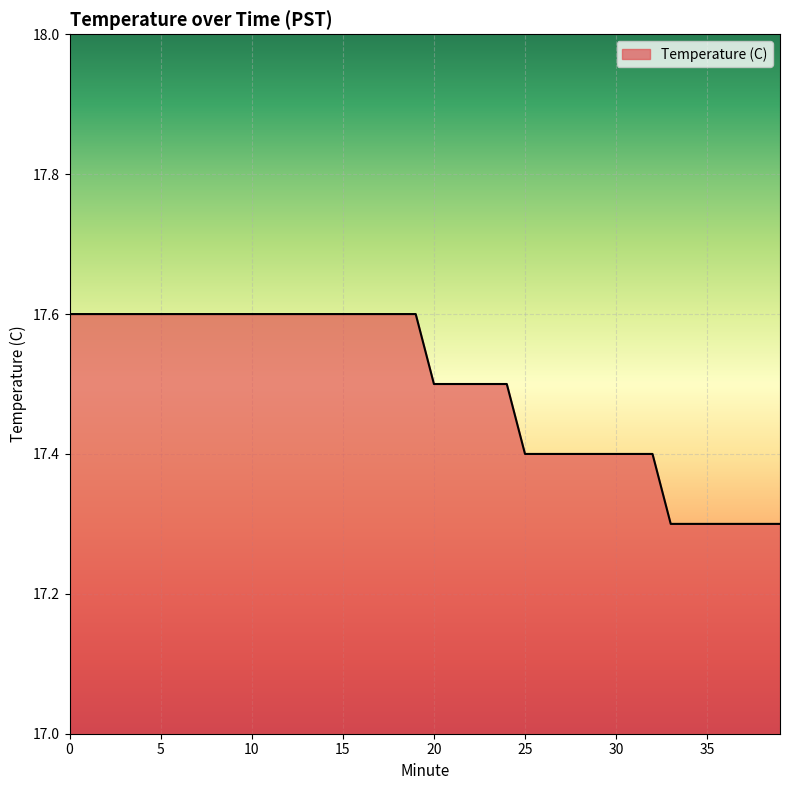

Reading left to right, extract all data points from this chart.

17.6	17.6	17.6	17.6	17.6	17.6	17.6	17.6	17.6	17.6	17.6	17.6	17.6	17.6	17.6	17.6	17.6	17.6	17.6	17.6	17.5	17.5	17.5	17.5	17.5	17.4	17.4	17.4	17.4	17.4	17.4	17.4	17.4	17.3	17.3	17.3	17.3	17.3	17.3	17.3